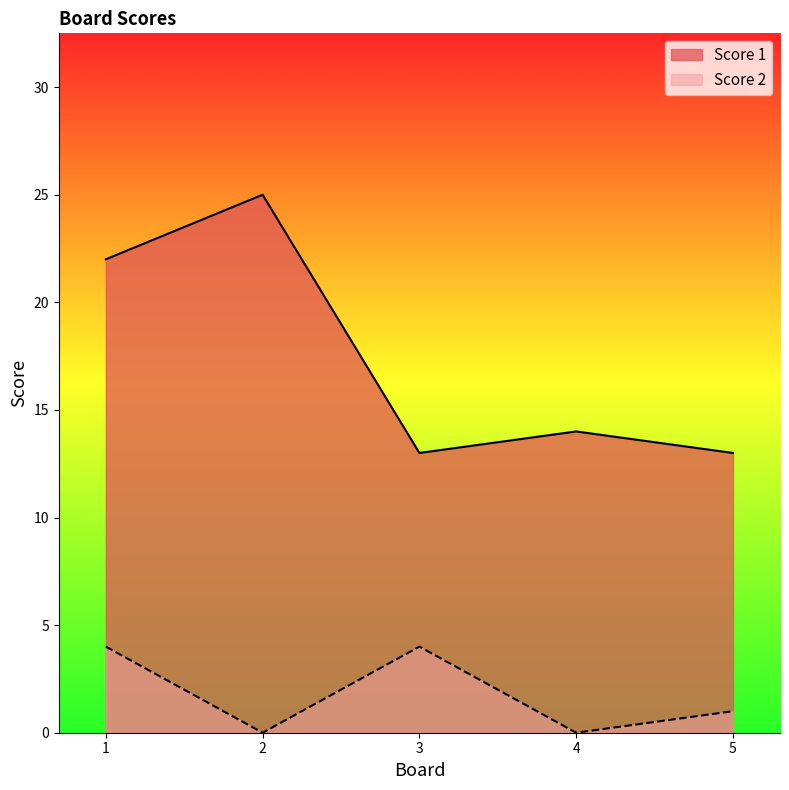

Which series changed the most between 2 and 3?

Score 1